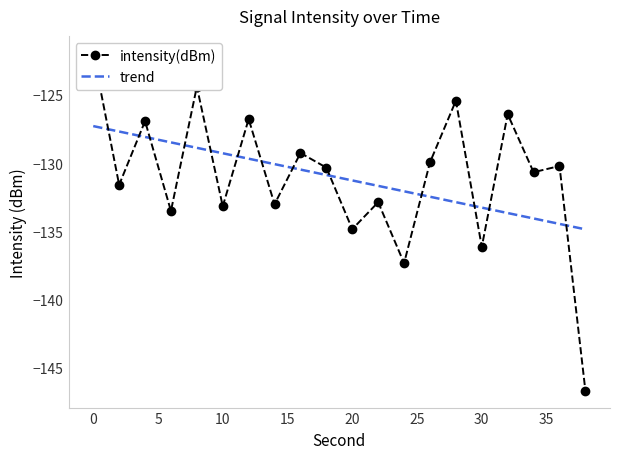

Read the value at 0.

-121.9